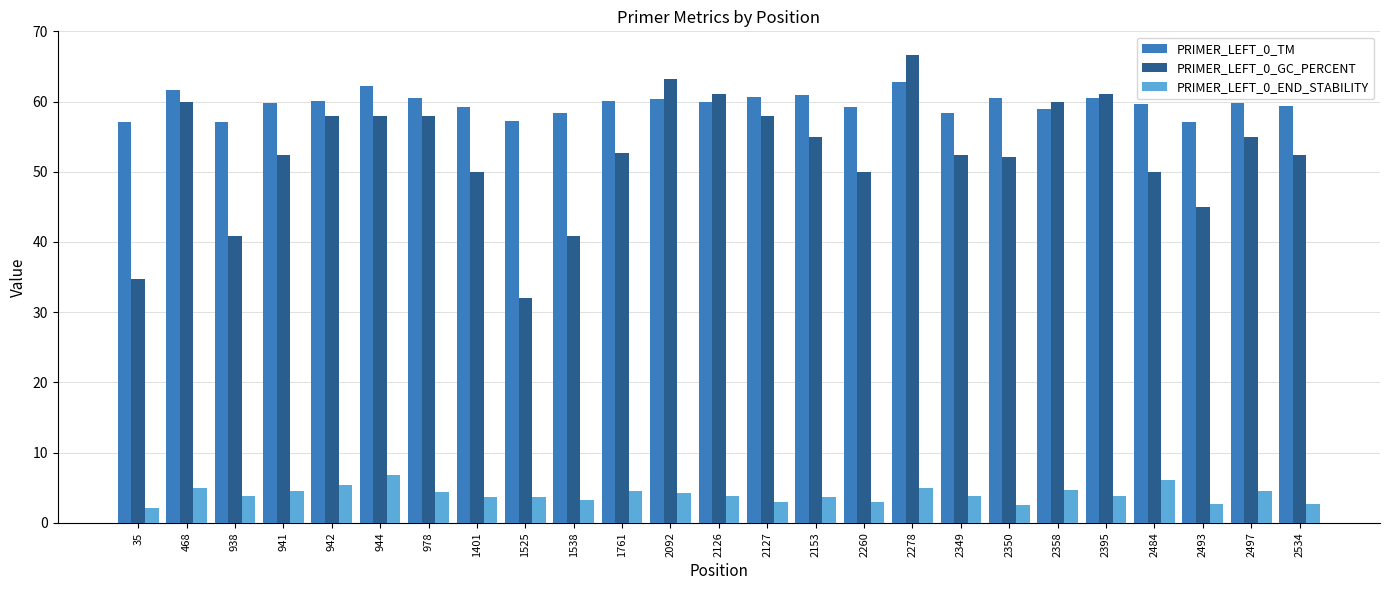

Which series has the widest spread of values?

PRIMER_LEFT_0_GC_PERCENT